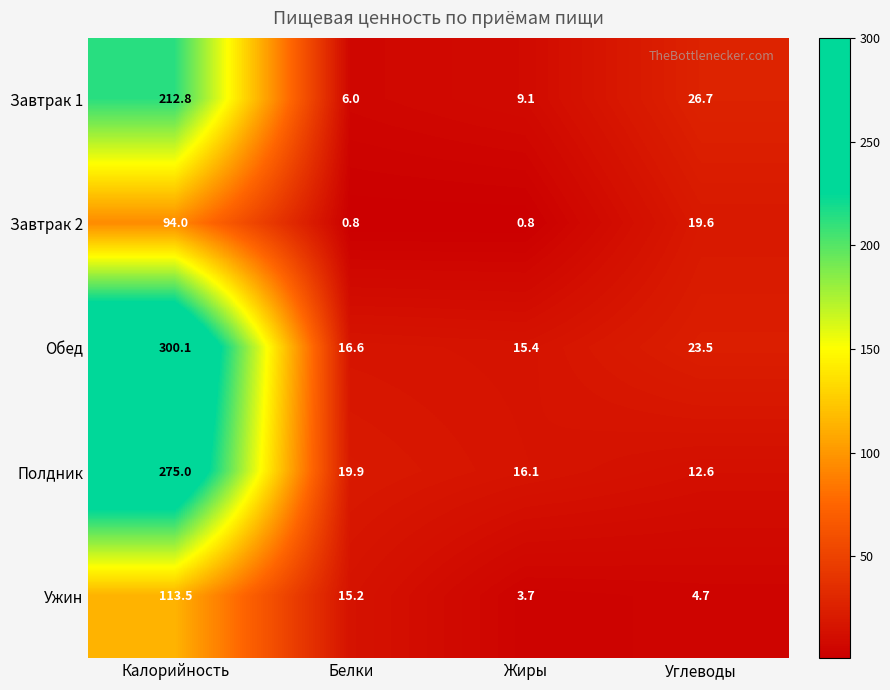

What is the highest value of the Завтрак 2 series?

94.0